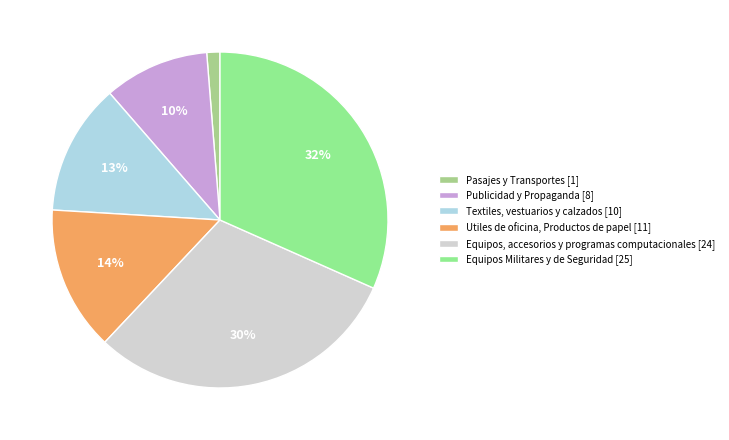

Count the number of slices in the pie.

6